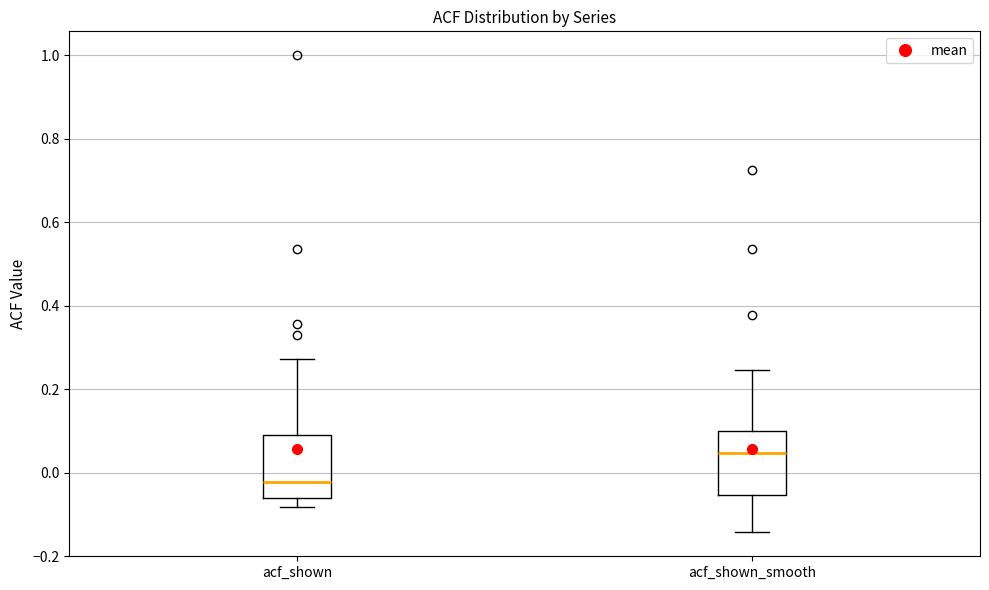

Reading left to right, read every box against the y-axis: the position of its median line, the range the box covers, and the ends of its whiskers. The values are not printed on the chart, so give them approximately, as read against the axis.

acf_shown: median -0.02, box -0.06 to 0.10, whiskers -0.08 to 0.28
acf_shown_smooth: median 0.04, box -0.06 to 0.10, whiskers -0.14 to 0.24